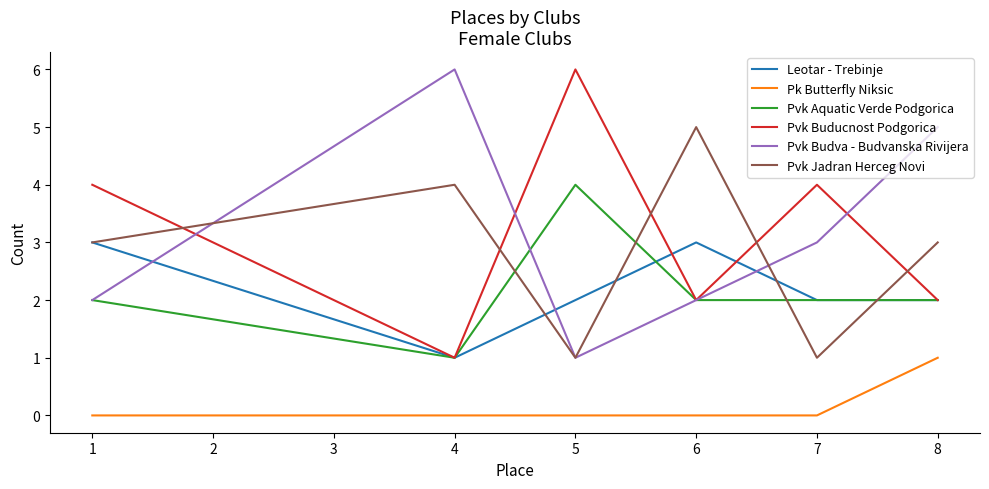

What is the spread (max minus min) of values at 7?

4